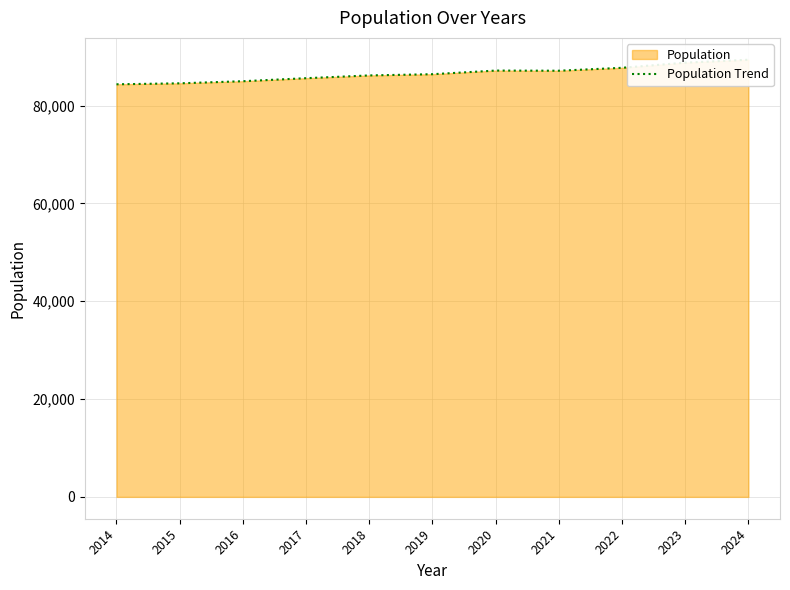

How many data points are less than 86422?

5